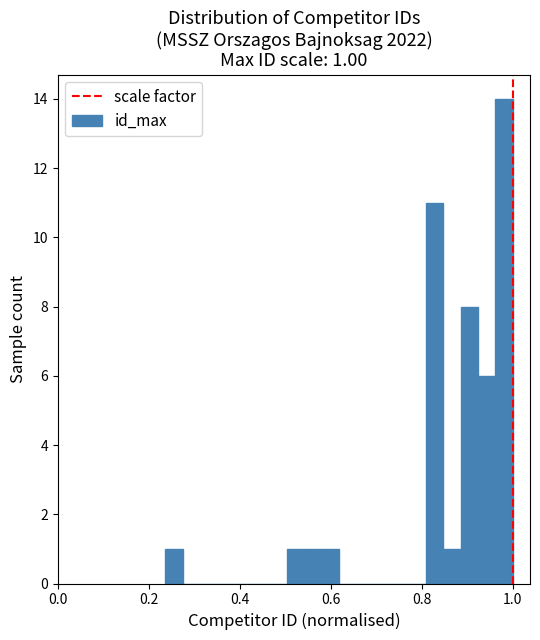

Read against the x-axis, roughly where is the centre of the tallest bar?

0.98